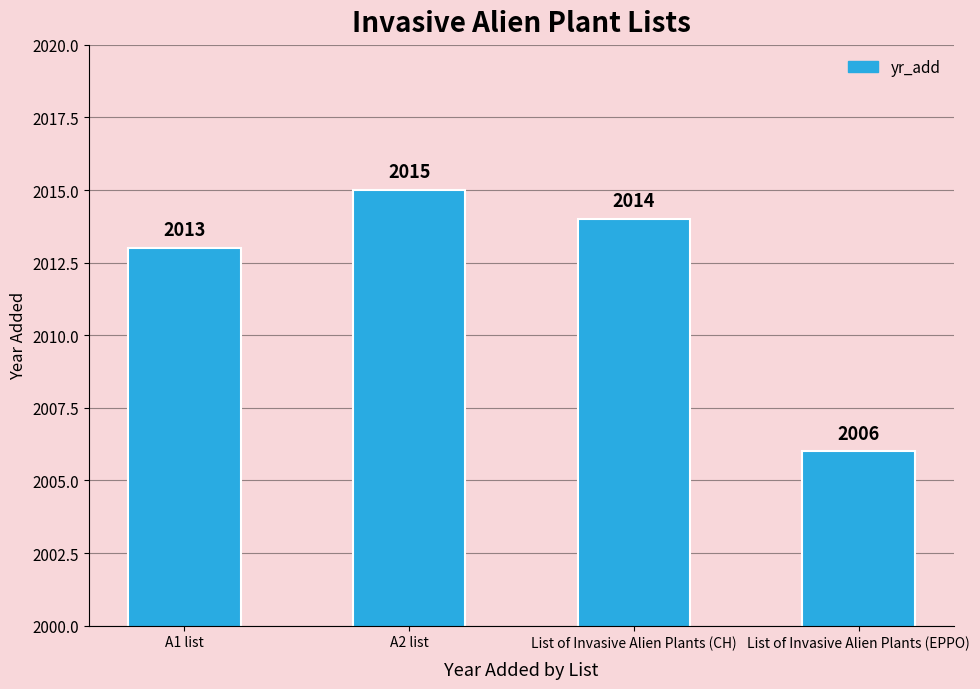

The chart shows a value of 776 at List of Invasive Alien Plants (CH). True or false?

False